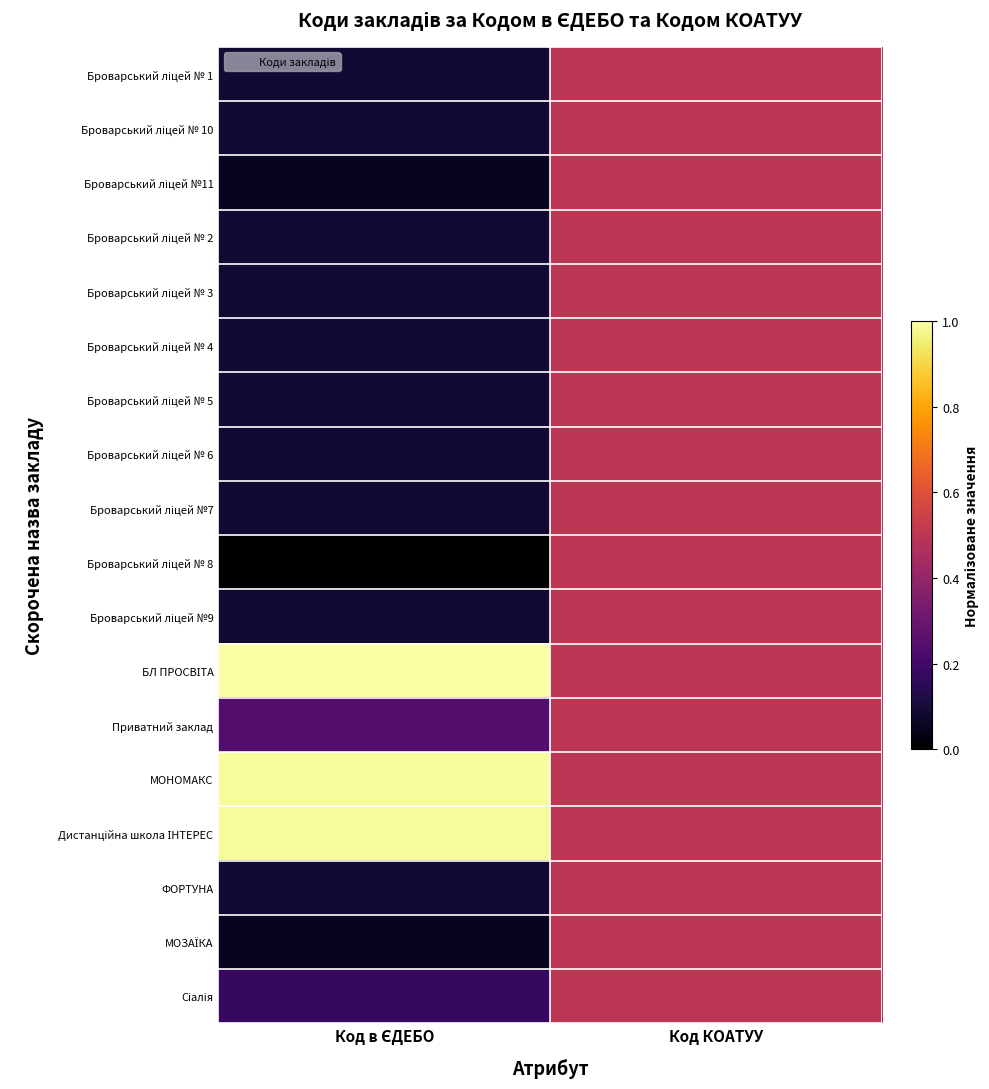

Which series has the largest range (max minus min)?

Броварський ліцей № 8